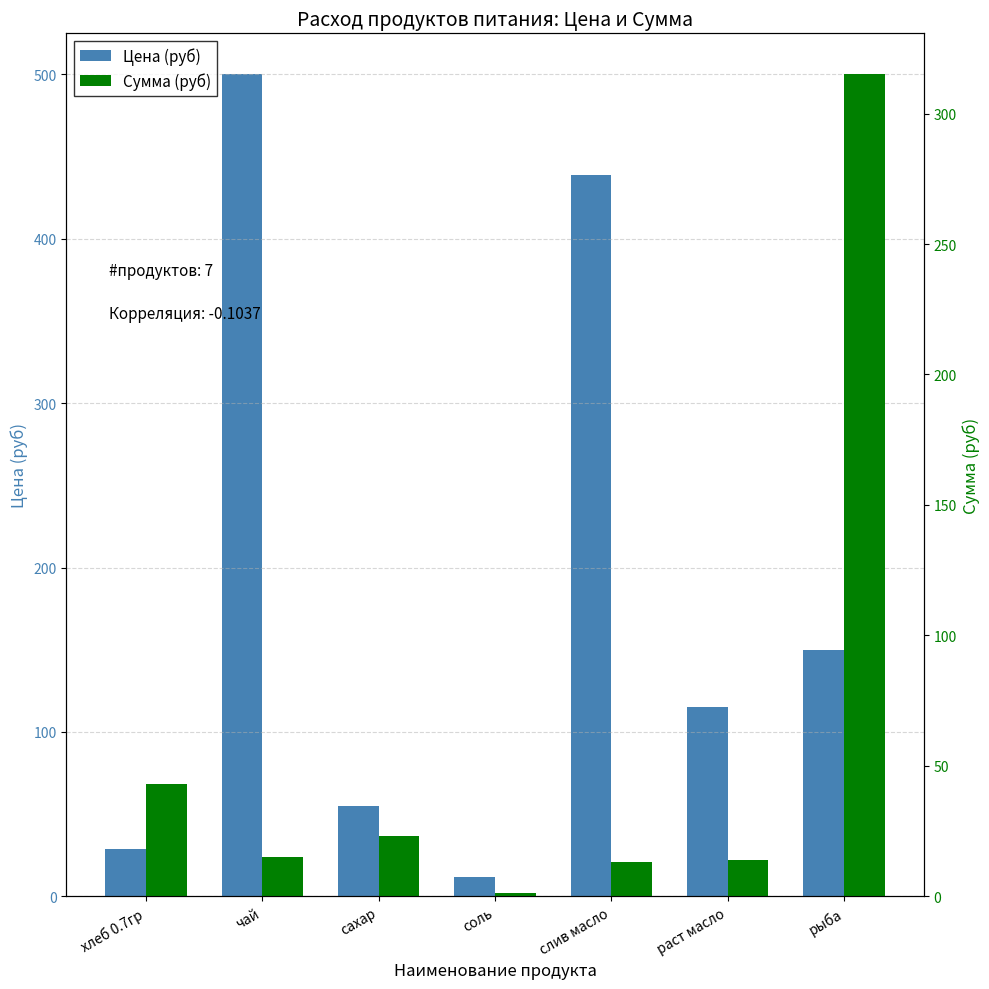

Which category has the lowest value in the Цена (руб) series?

соль